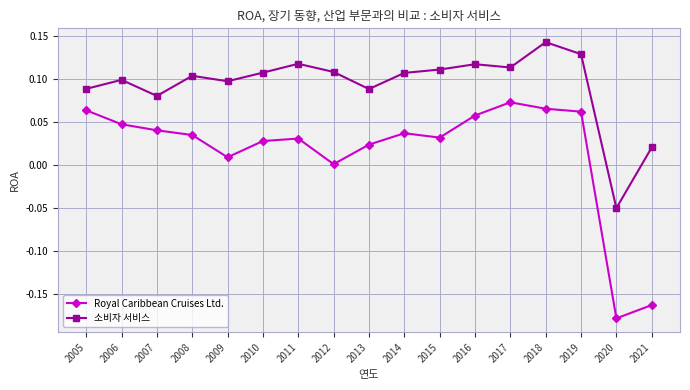

Is this an area chart (filled region under the line)?

No